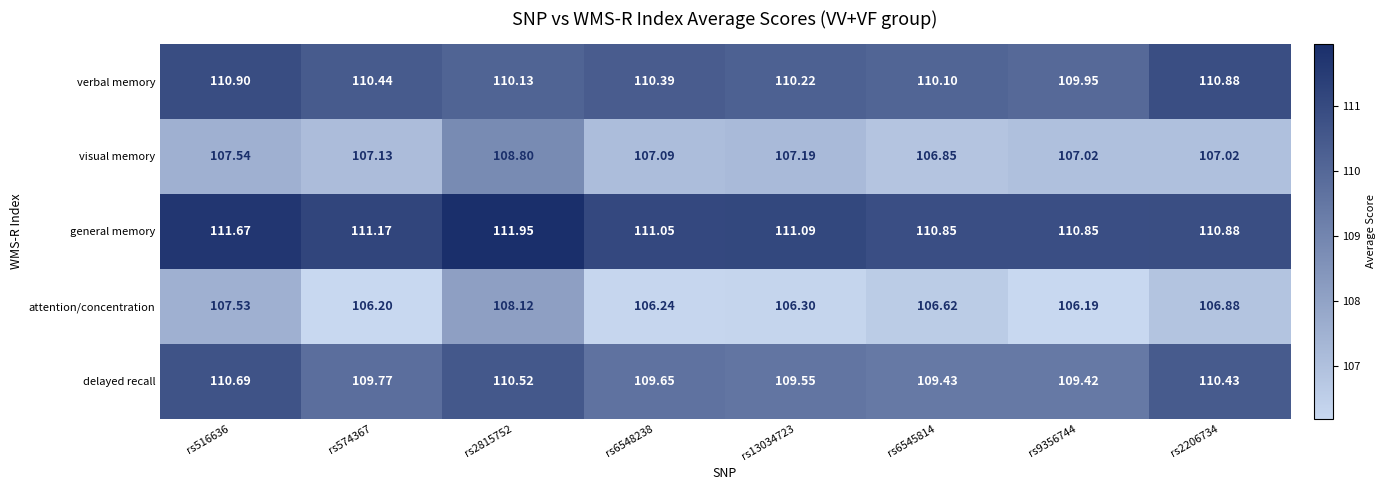

Rank the series by their maximum value, from highest to lowest.

general memory, verbal memory, delayed recall, visual memory, attention/concentration